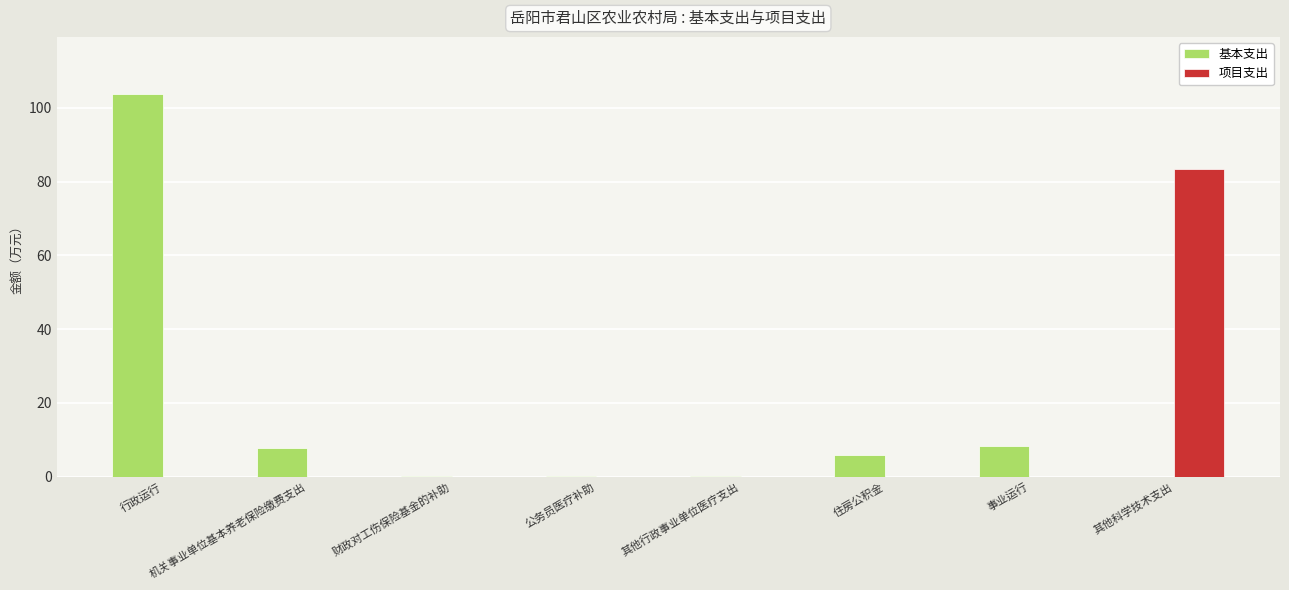

What is the sum of the 项目支出 values at 住房公积金 and 其他科学技术支出?

83.5